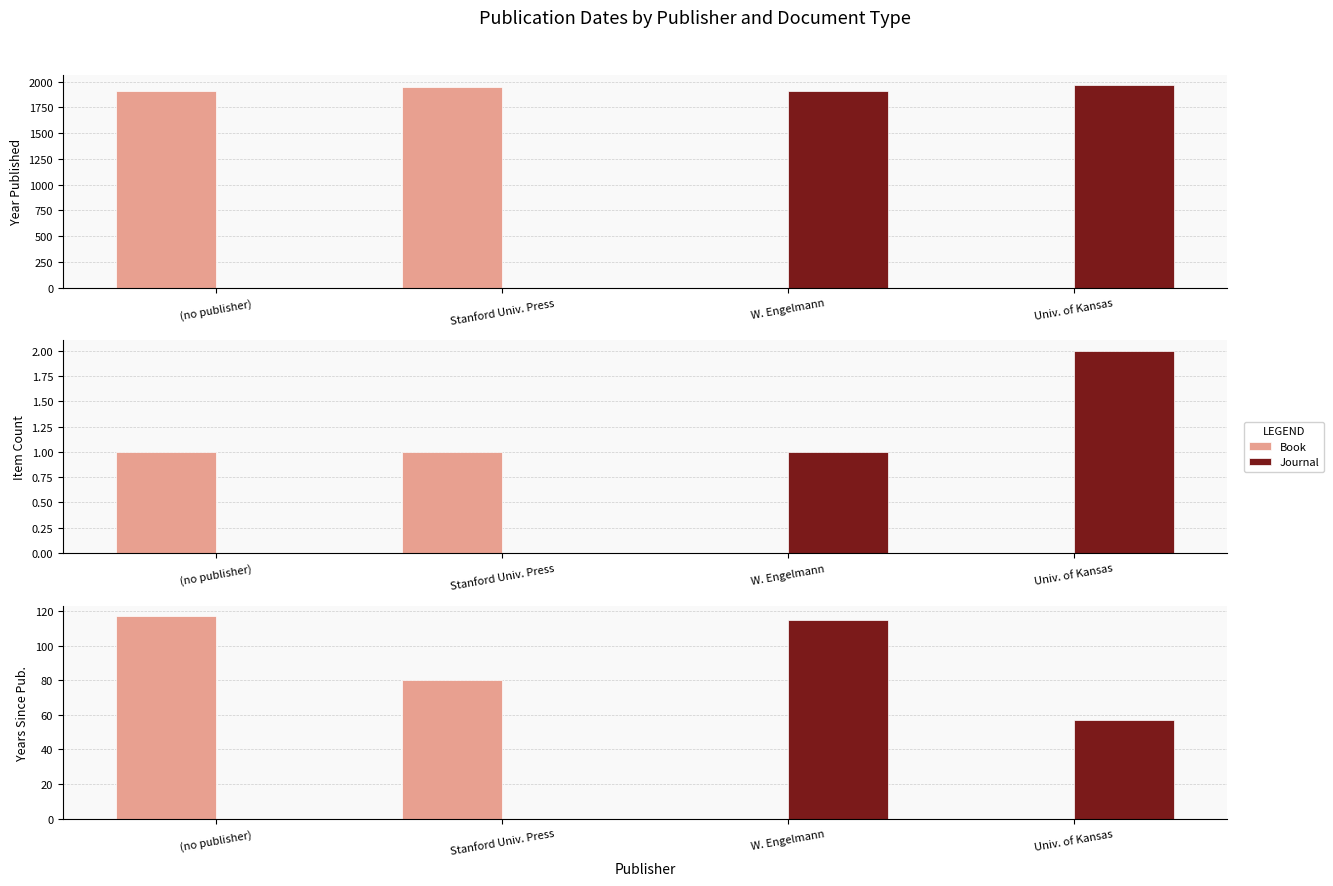

How many values in the Book series are below 80?

2